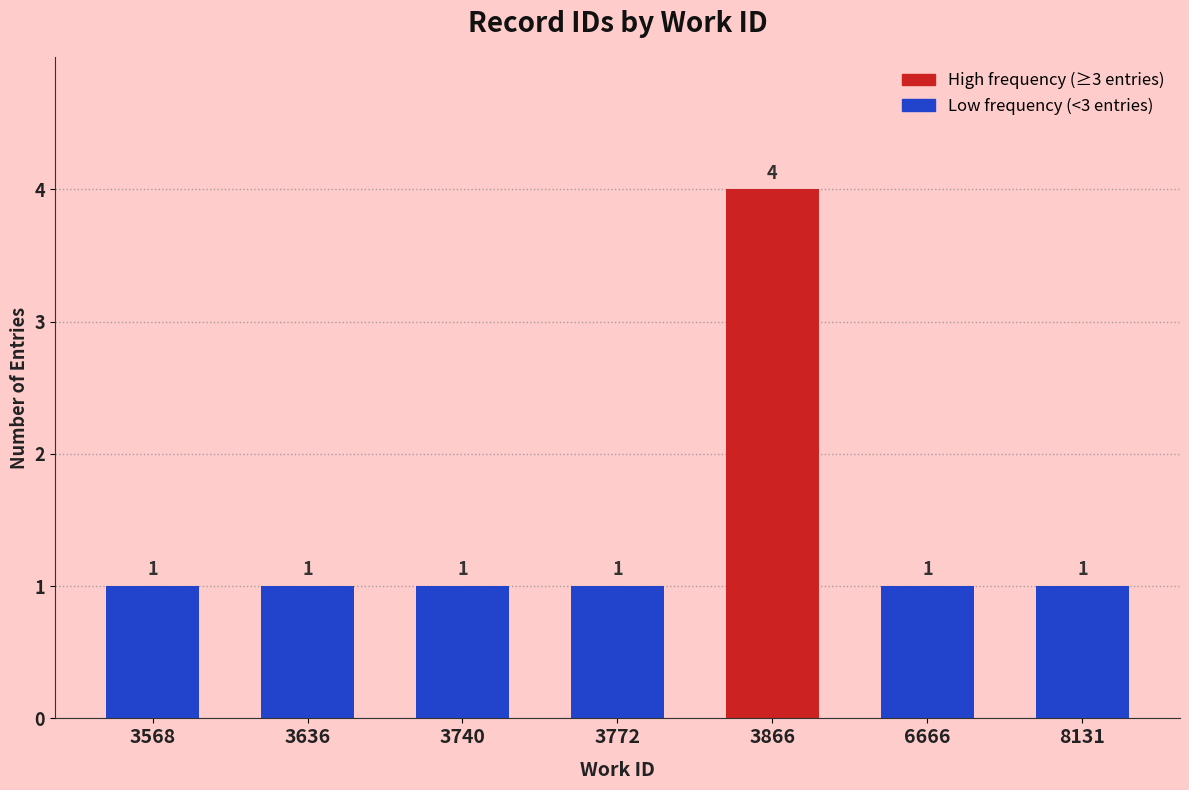

What is the difference between the values at 6666 and 3866?

3